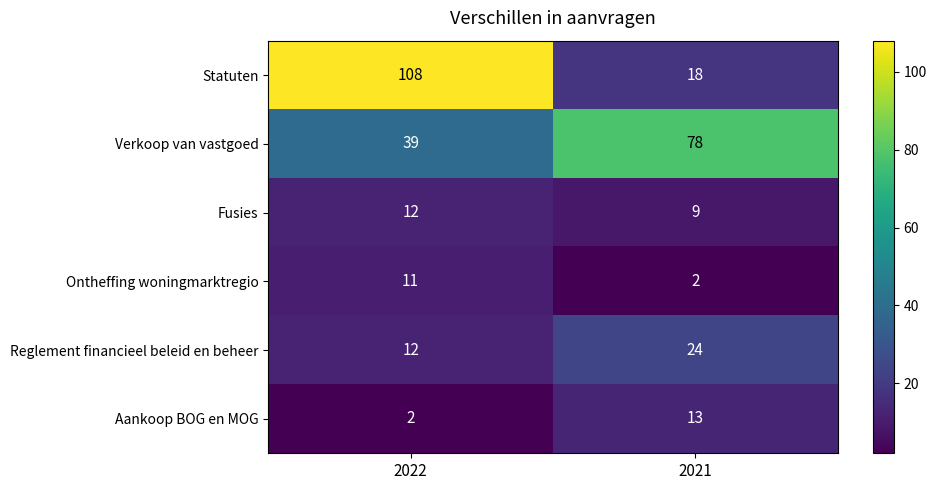

What is the difference between the highest and lowest values at 2022?

106